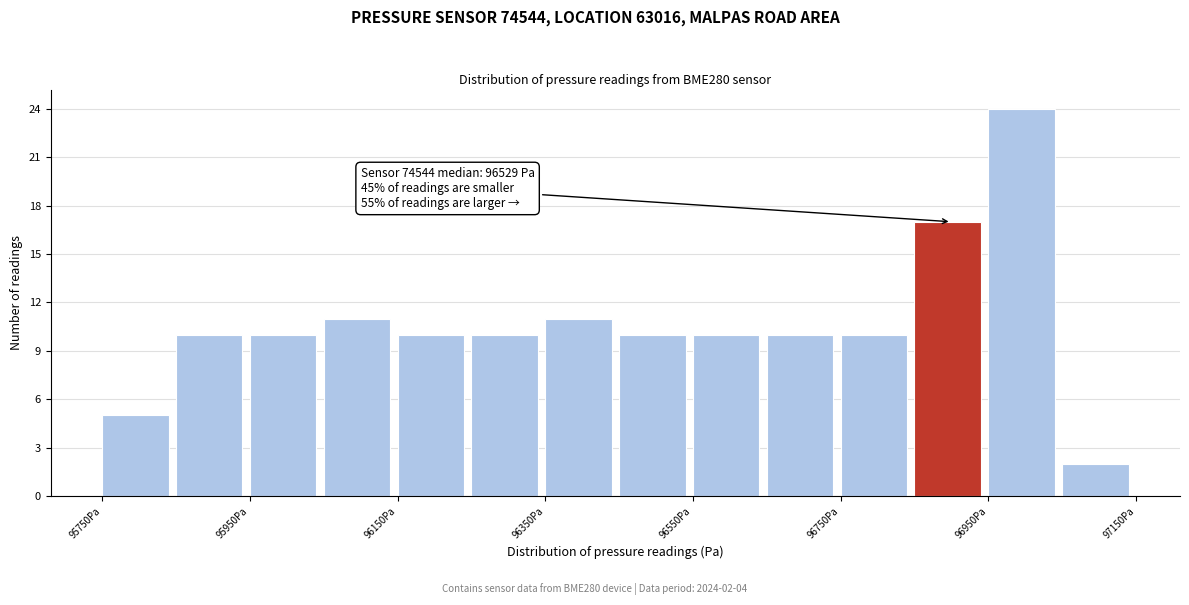

Which range on the x-axis has the tallest bar?

96950 to 97050